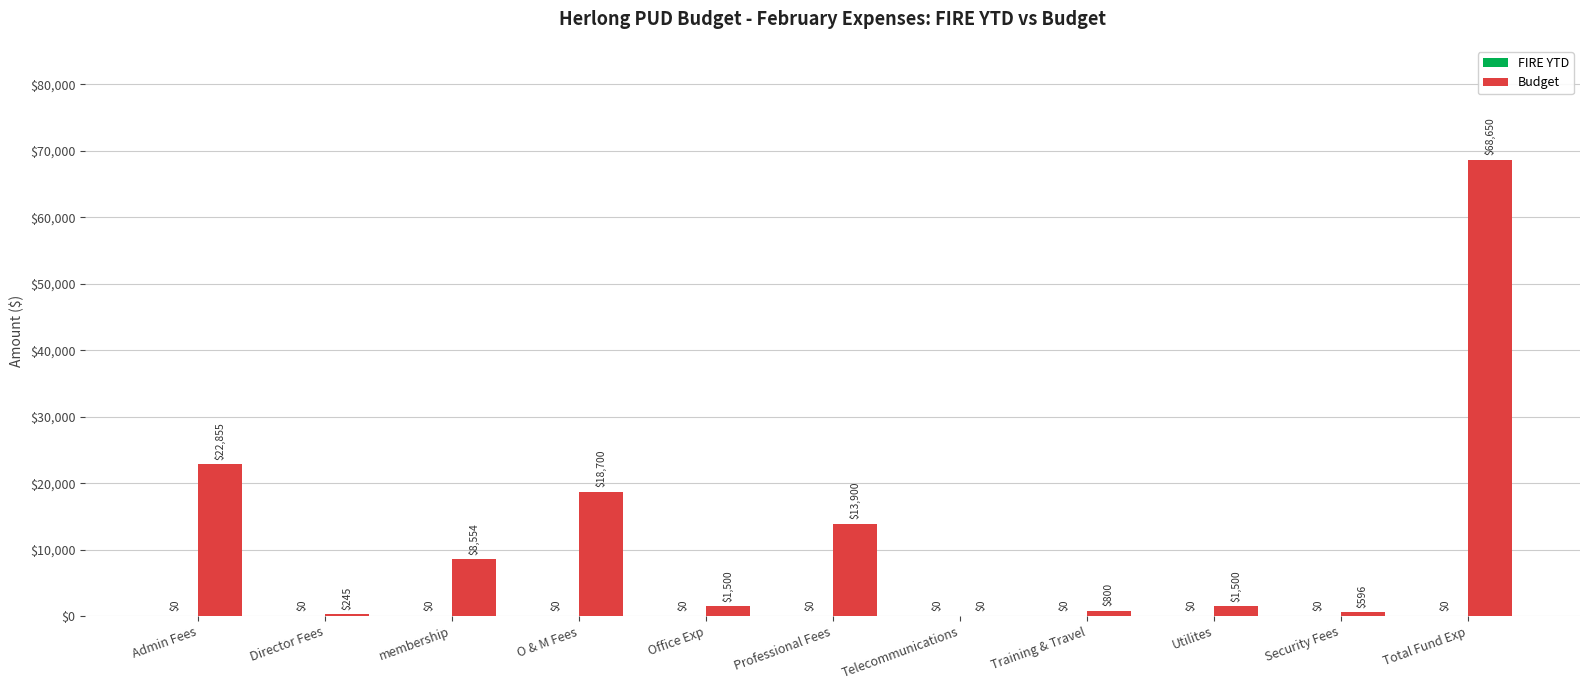

Are the bars grouped side by side (vs. stacked)?

No